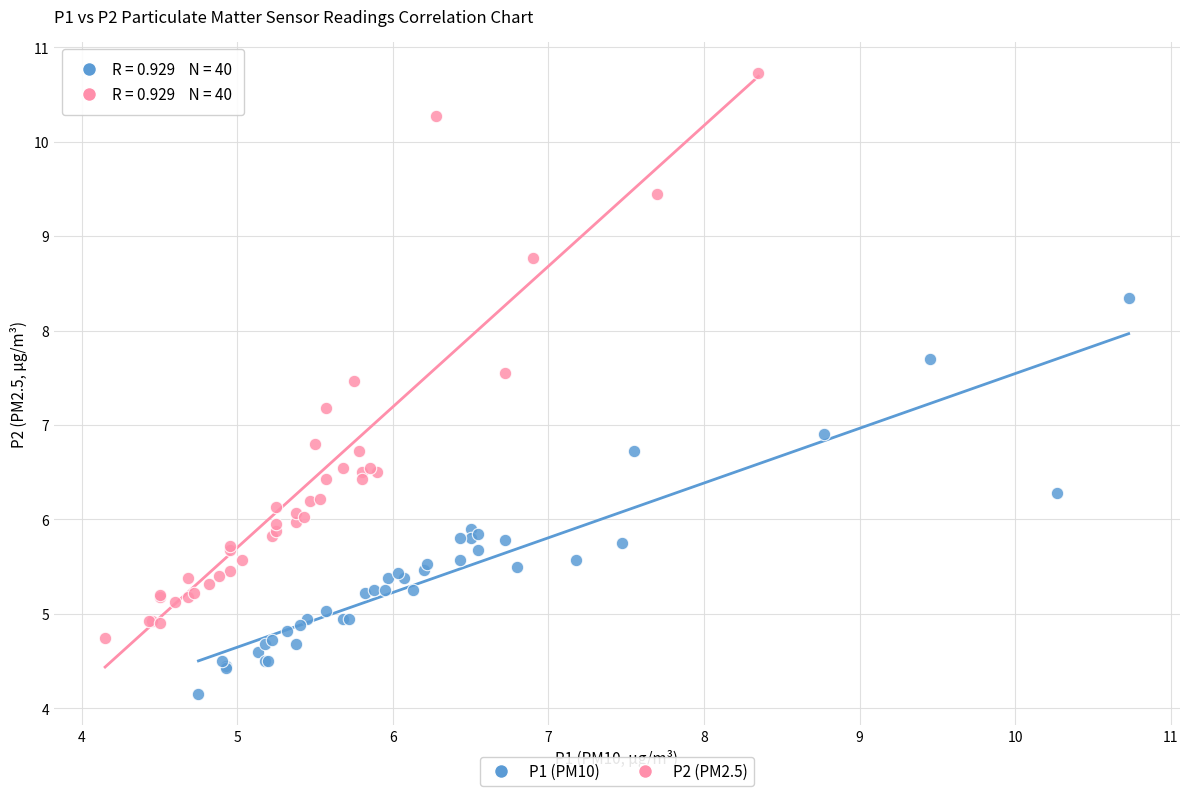

Which series has the widest spread of Y values?

P2 (PM2.5)